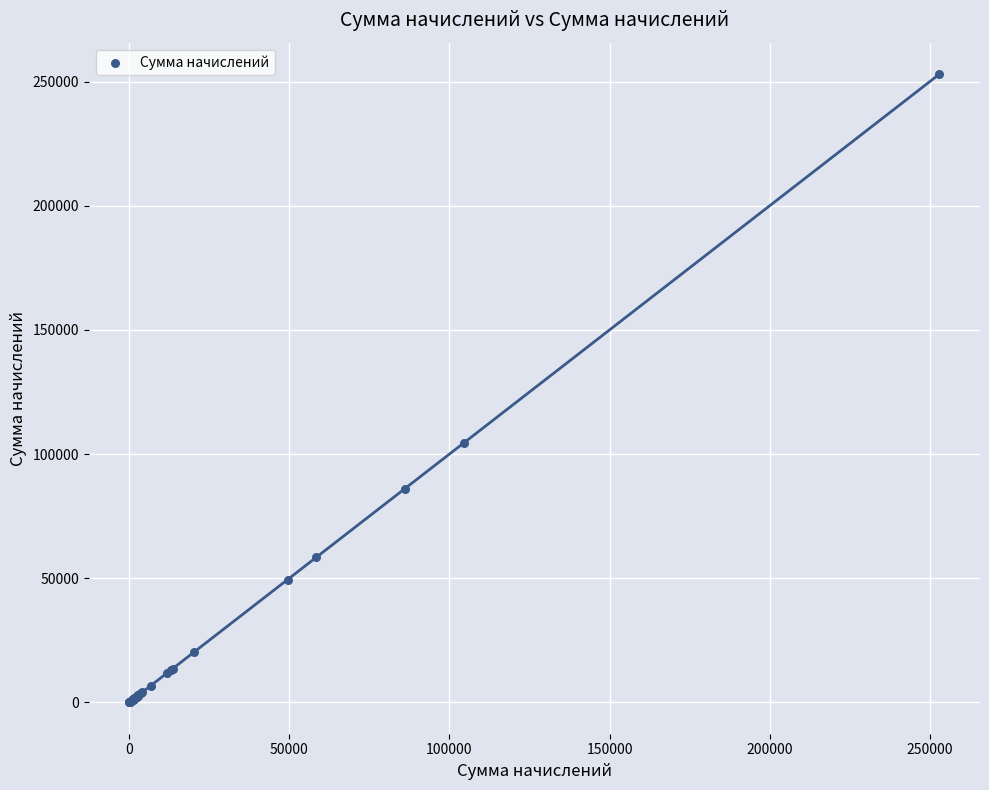

What Y value in the scatter plot is closest to 126531?

104490.0